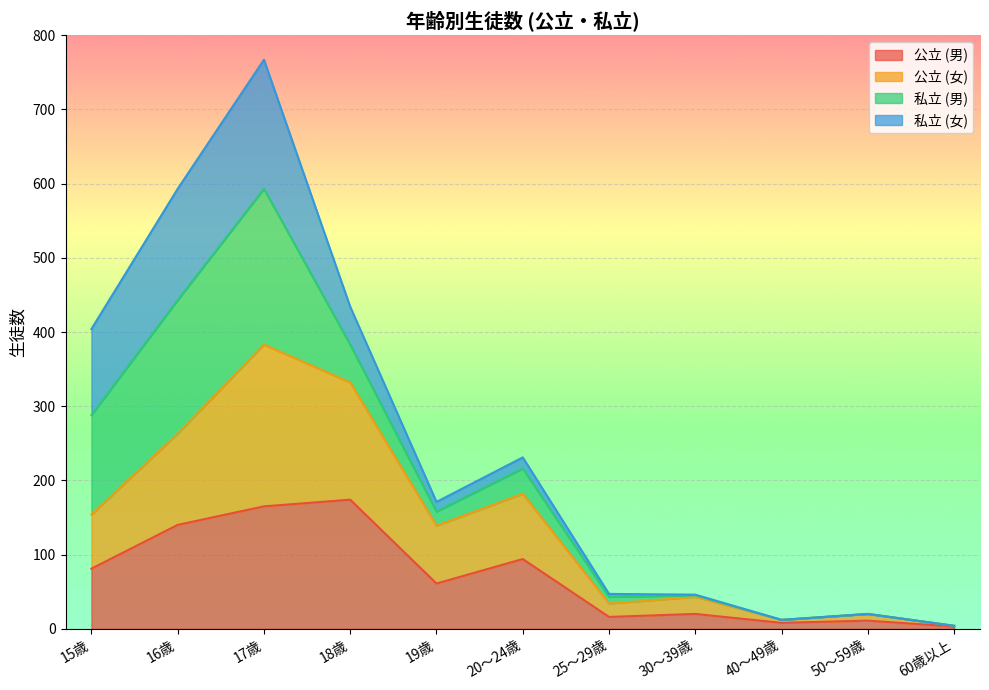

What is the highest value of the 公立 (男) series?

174